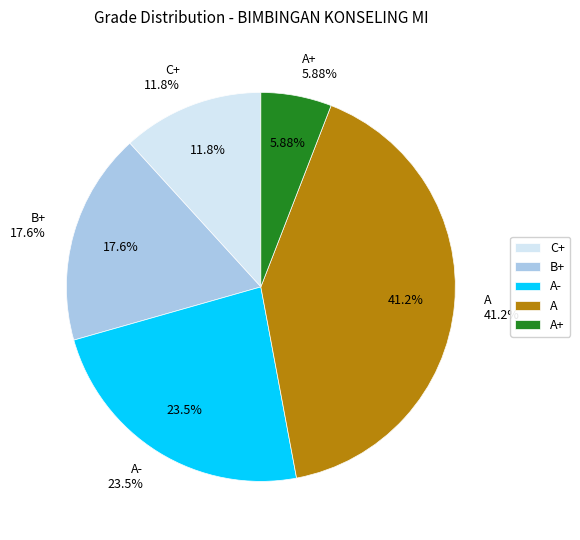

Combined, do A+ and C+ account for over 50%?

No